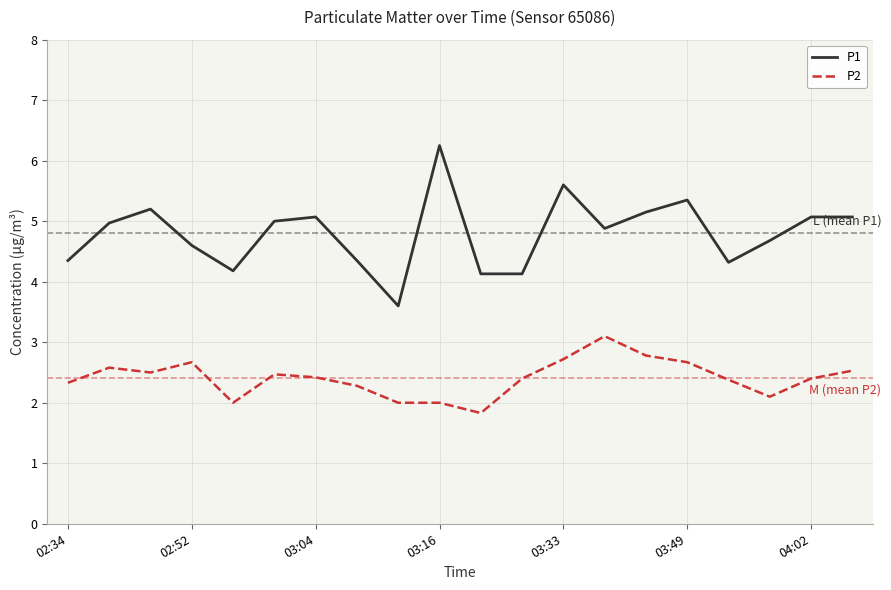

Is this an area chart (filled region under the line)?

No